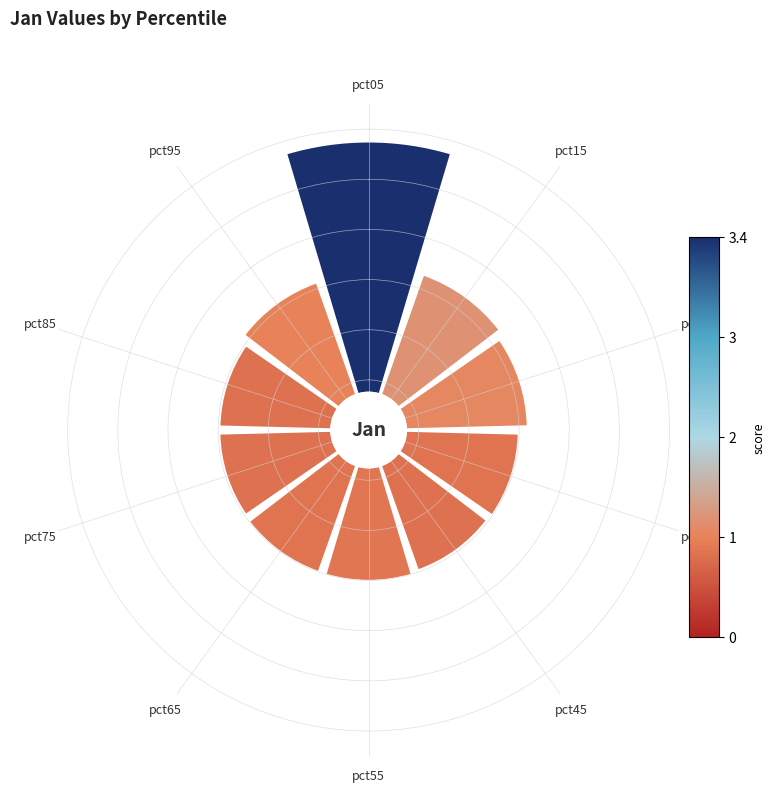

Which slice is the smallest?

pct45